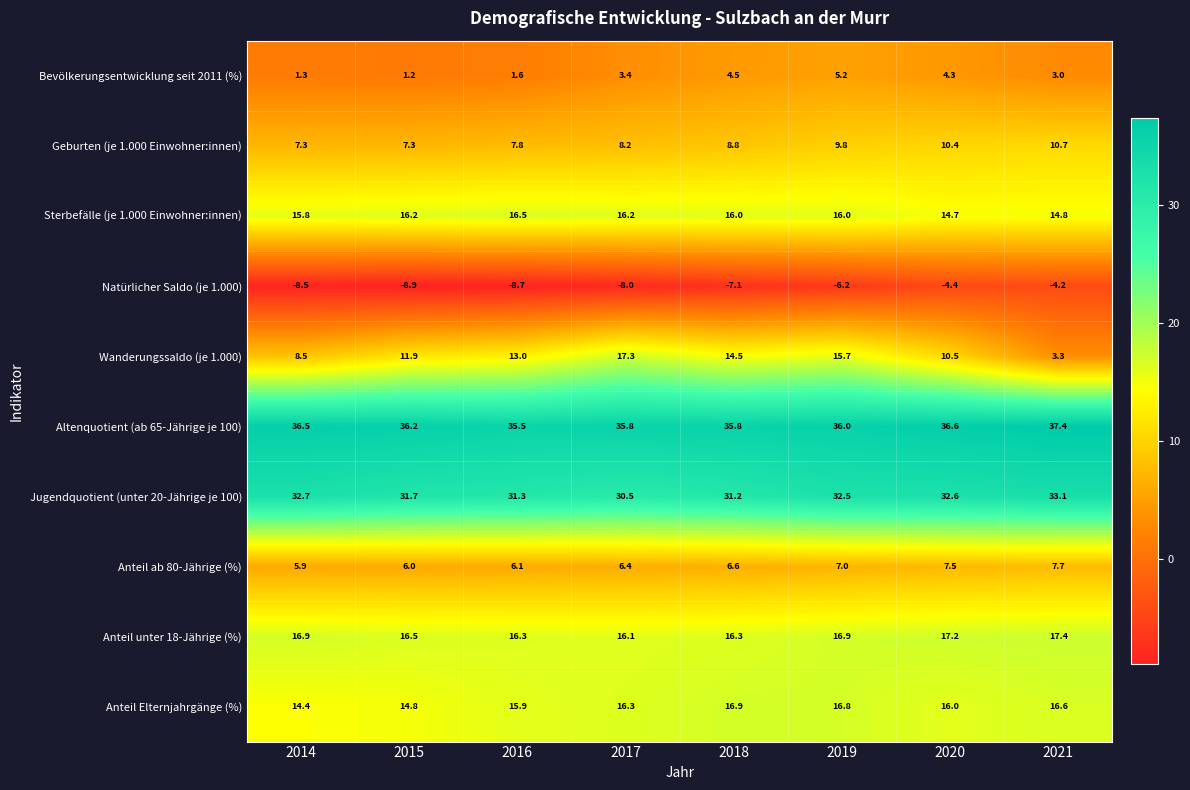

What is the maximum value shown in the chart?

37.4